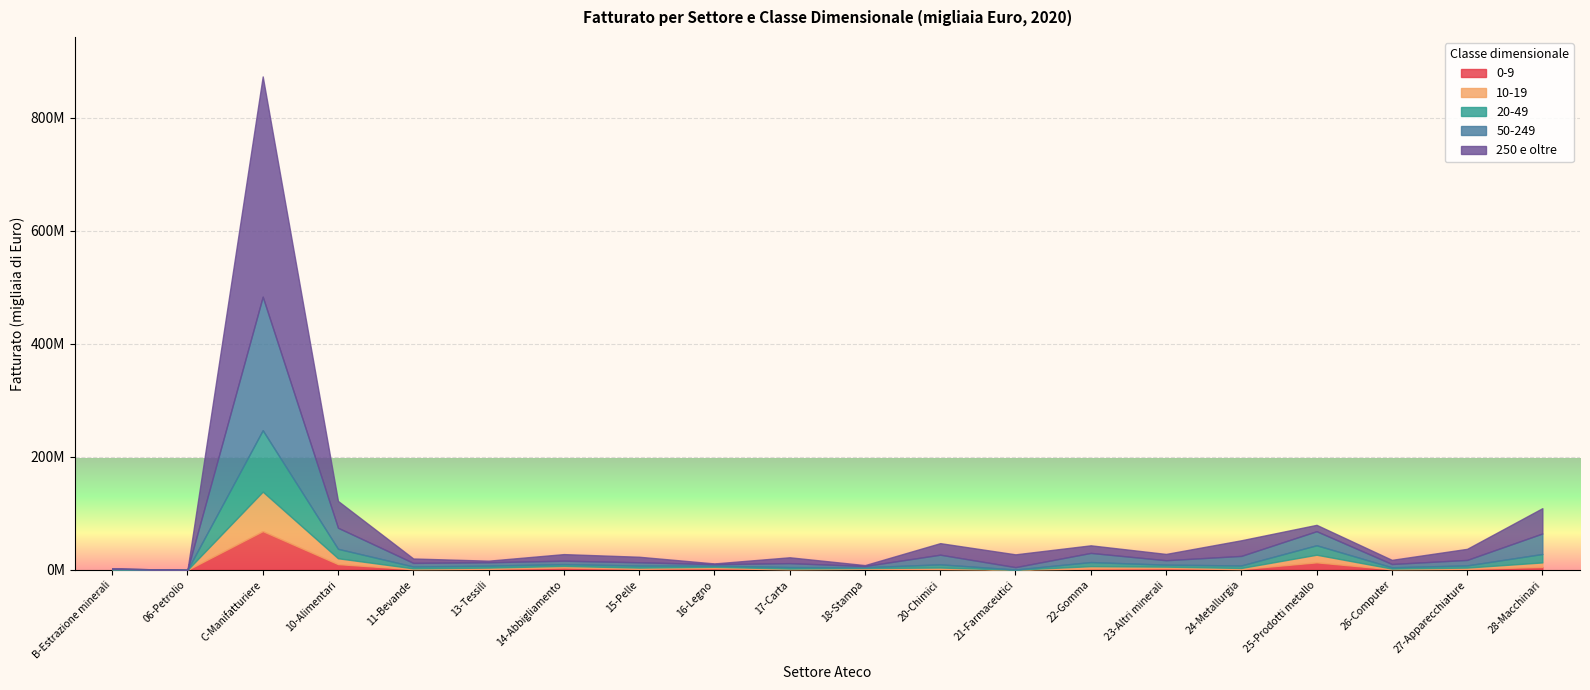

What position from the right is 26-Computer?

3